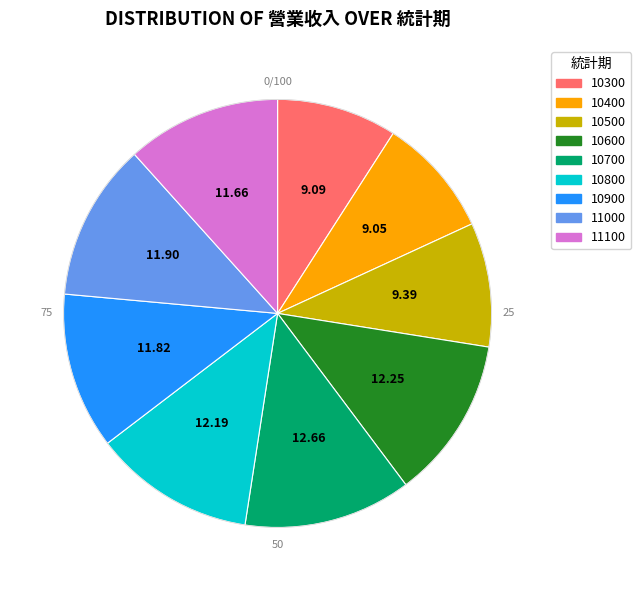

How many slices are in this pie chart?

9